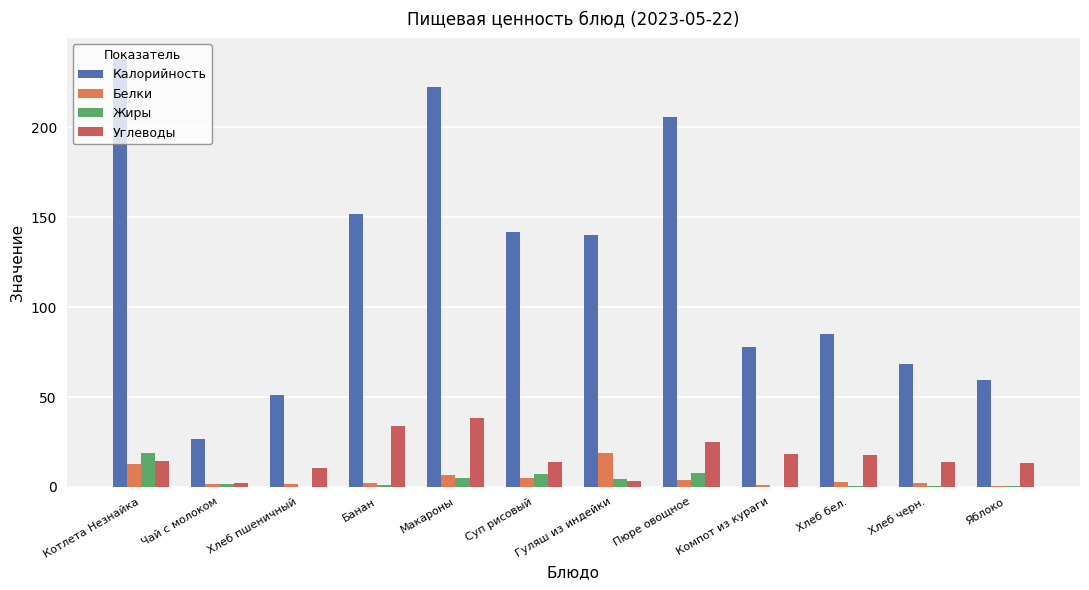

True or false: Жиры has a value of 3.1 at Макароны.

False